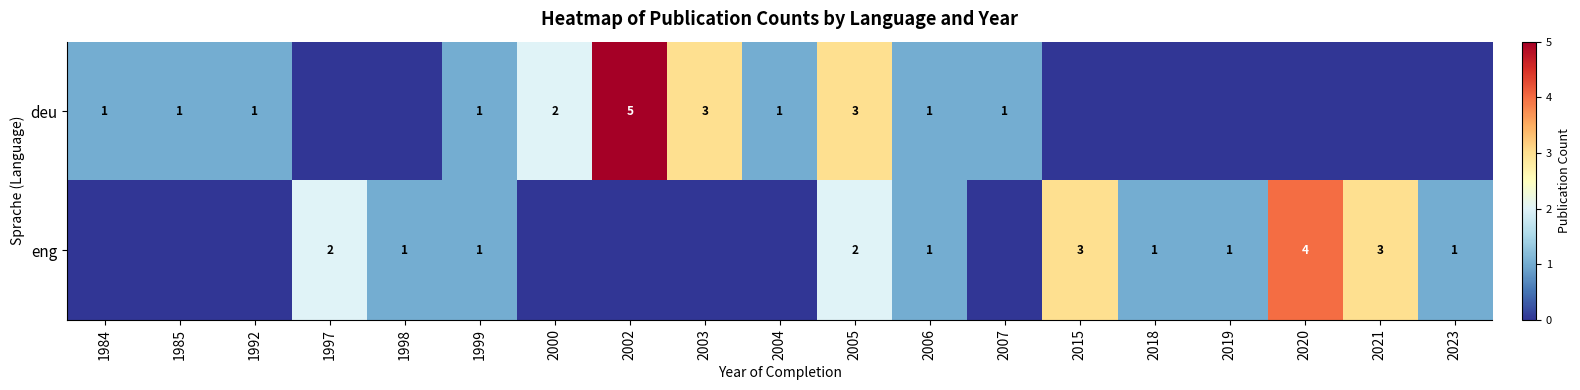

The value of eng at 2021 is 5. True or false?

False